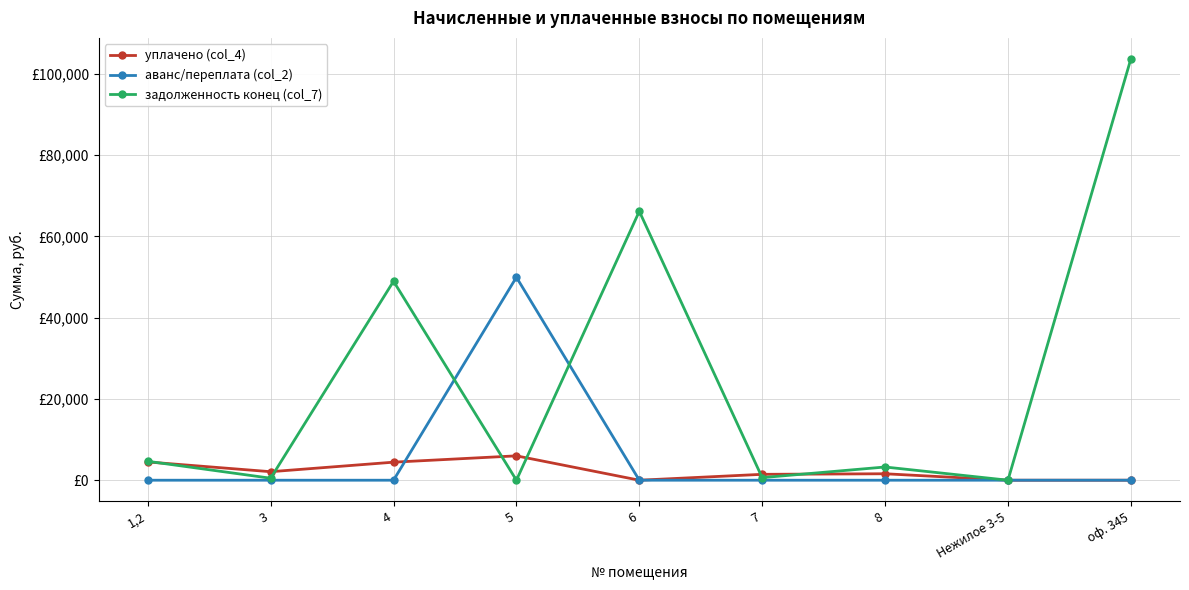

What is the average value of the задолженность конец (col_7) series?

25310.4